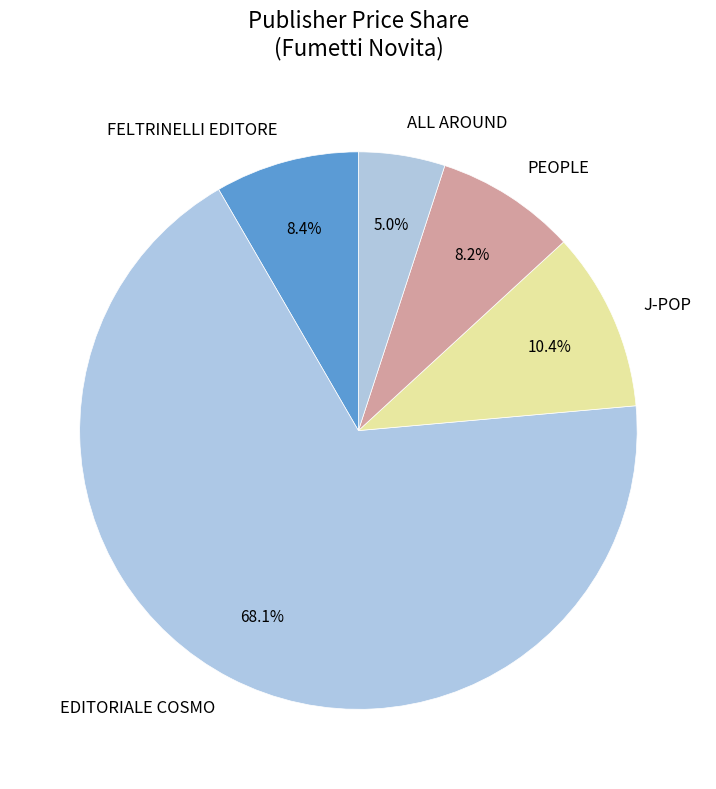

To the nearest percent, what percentage of the pie is J-POP?

10%